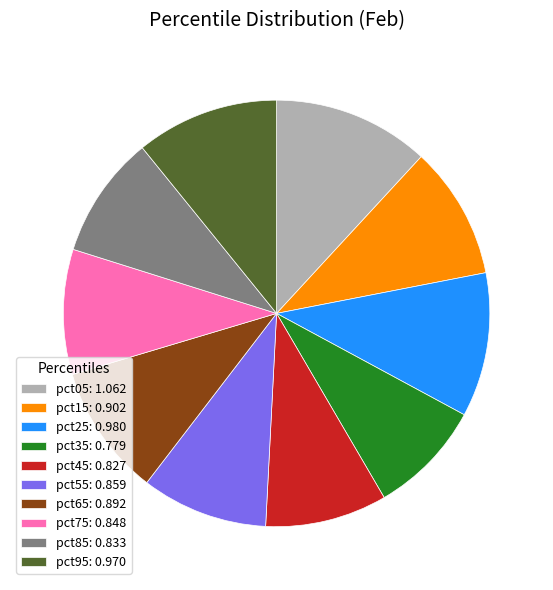

Between pct35: 0.779 and pct55: 0.859, which is larger?

pct55: 0.859